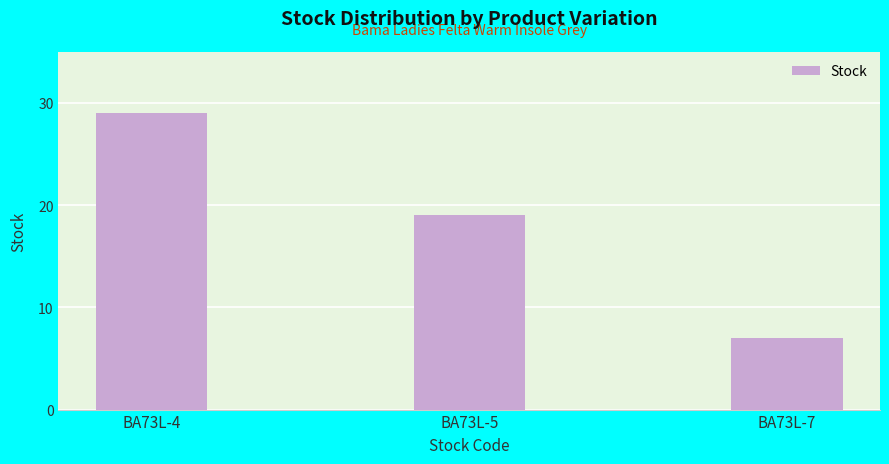

Count the values in the range 7 to 29.

3